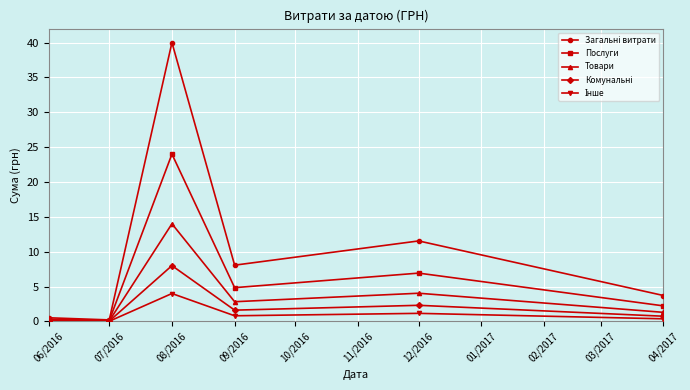

The value of Товари at 08/2016 is 14.0. True or false?

True